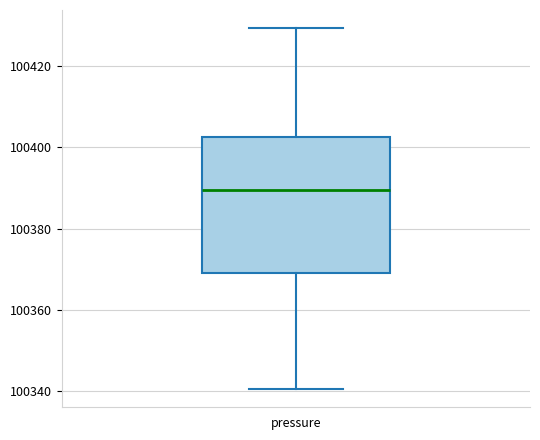

Read this box plot against the y-axis: the position of the median line, the range covered by the box, and the ends of both whiskers. The values are not printed on the chart, so give them approximately, as read against the axis.

median 100390, box 100370 to 100402, whiskers 100340 to 100430